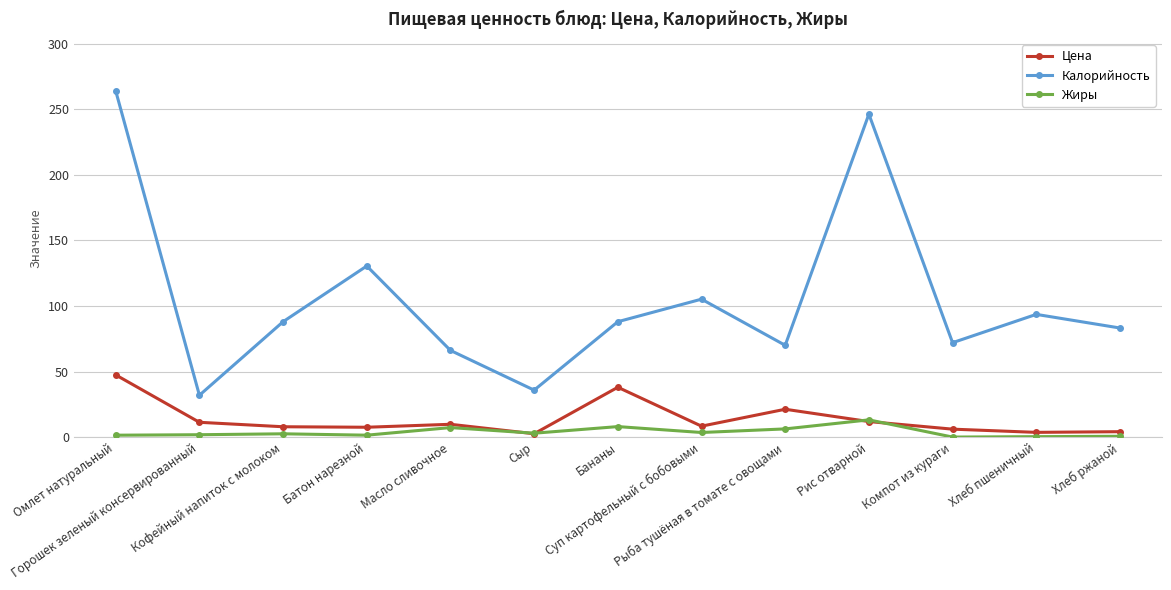

Where do Цена and Жиры first cross each other?

Масло сливочное and Сыр